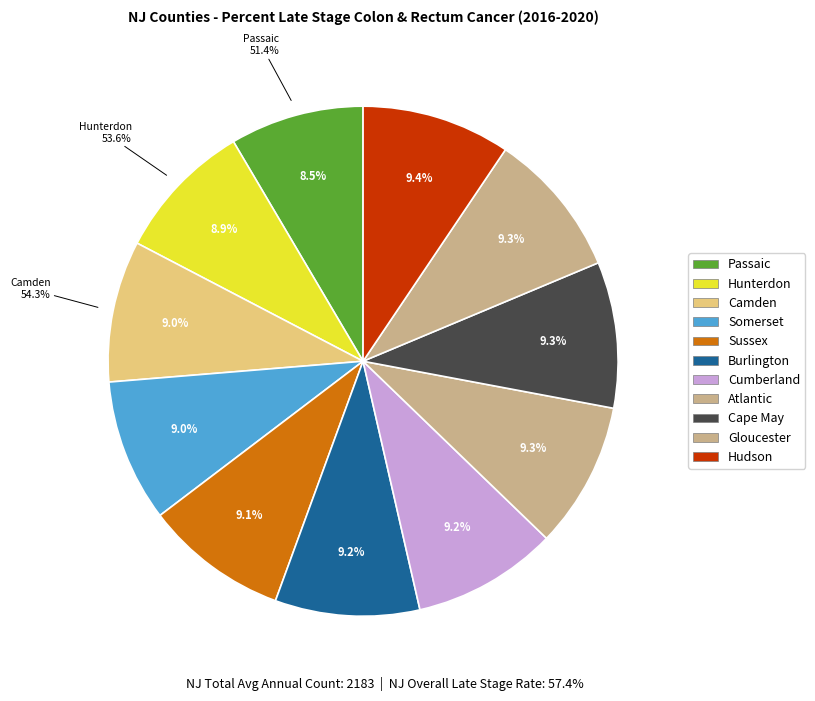

To the nearest percent, what is the difference between the largest and smallest slice percentages?

1%